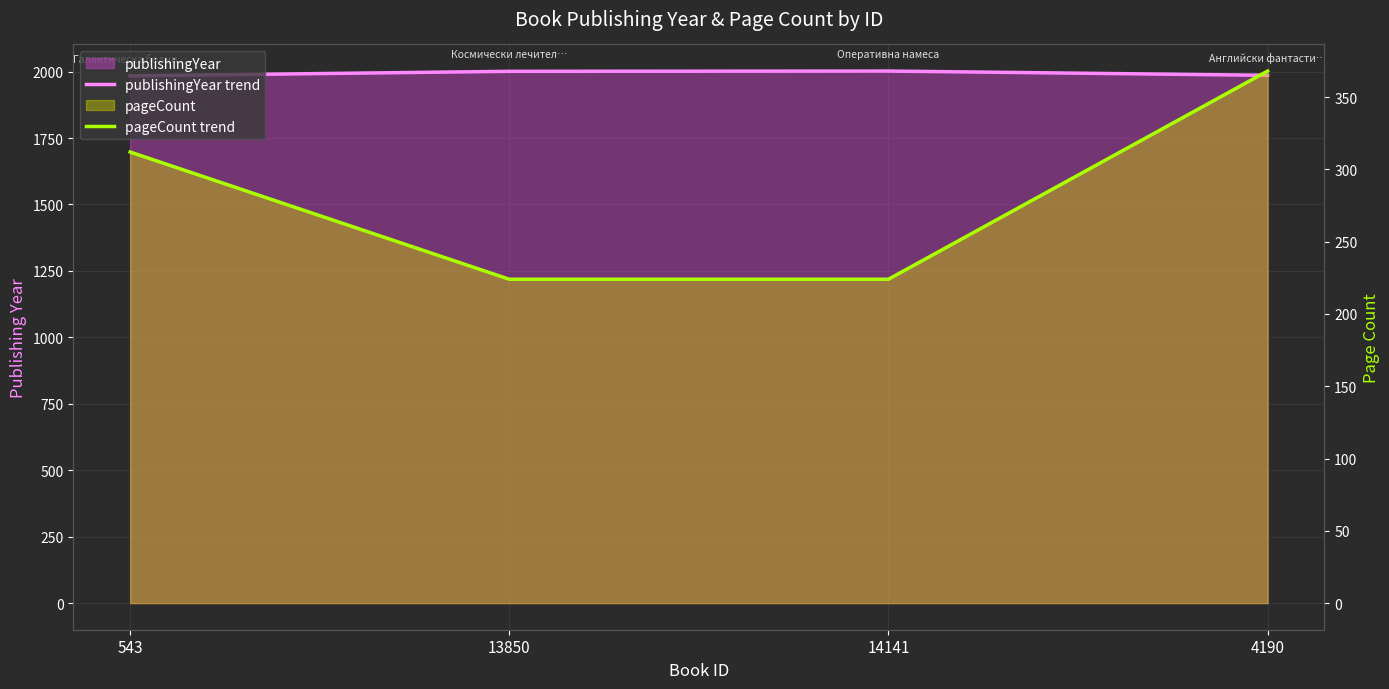

What is the total value across all series at 4190?

2354